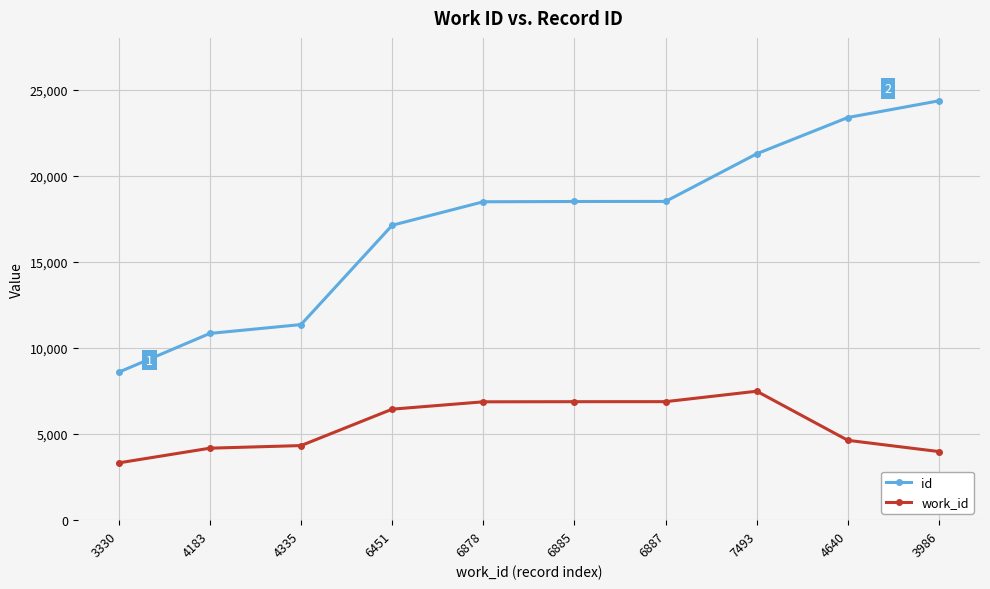

True or false: id and work_id intersect in this chart.

False